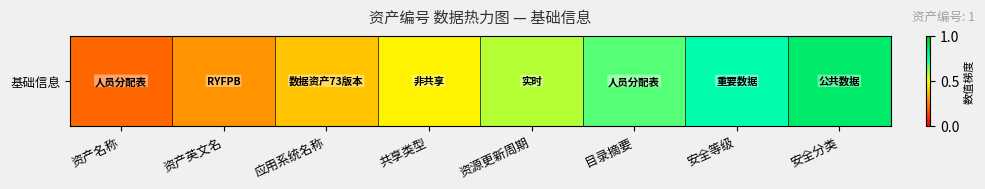

What is the maximum value shown in the chart?

0.8